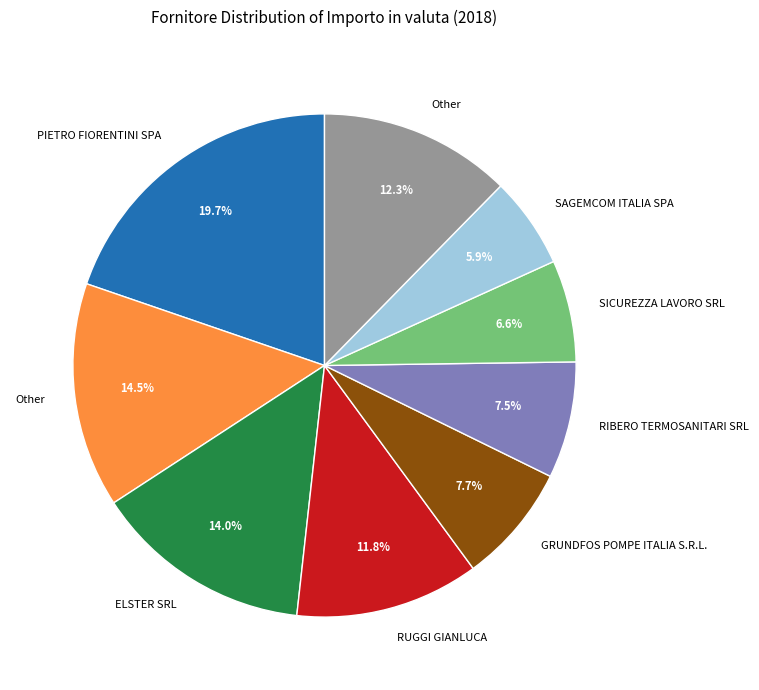

Is there any slice that represents more than half of the pie?

No